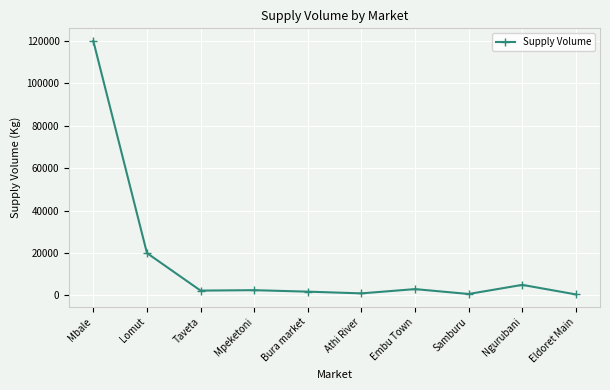

What is the label of the 4th point from the right?

Embu Town